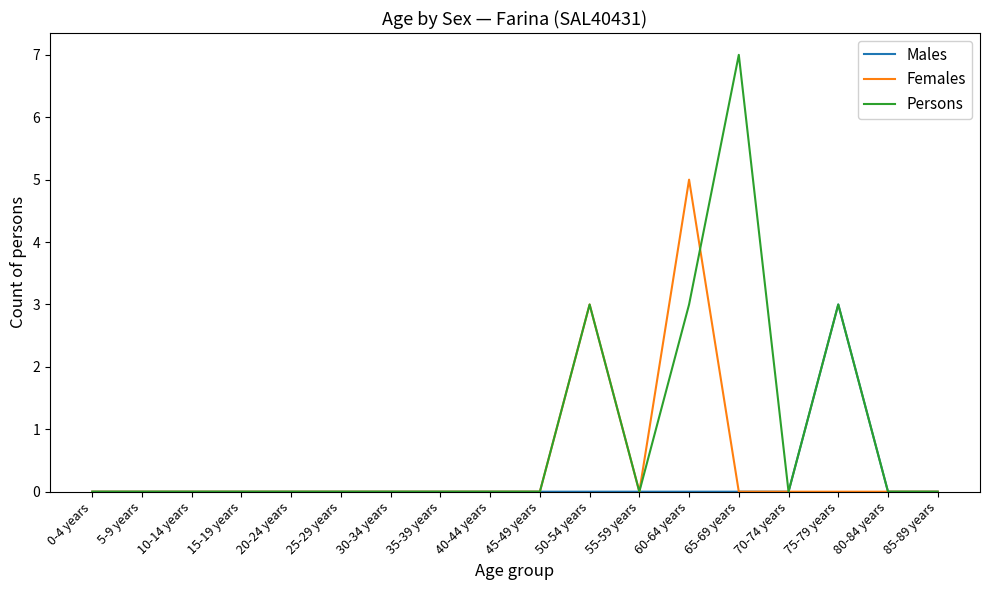

What is the maximum value shown in the chart?

7